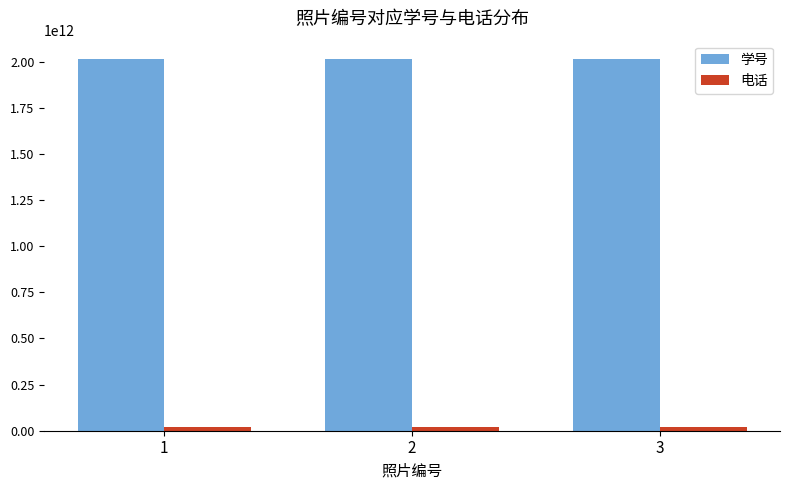

How many groups of bars are there?

3